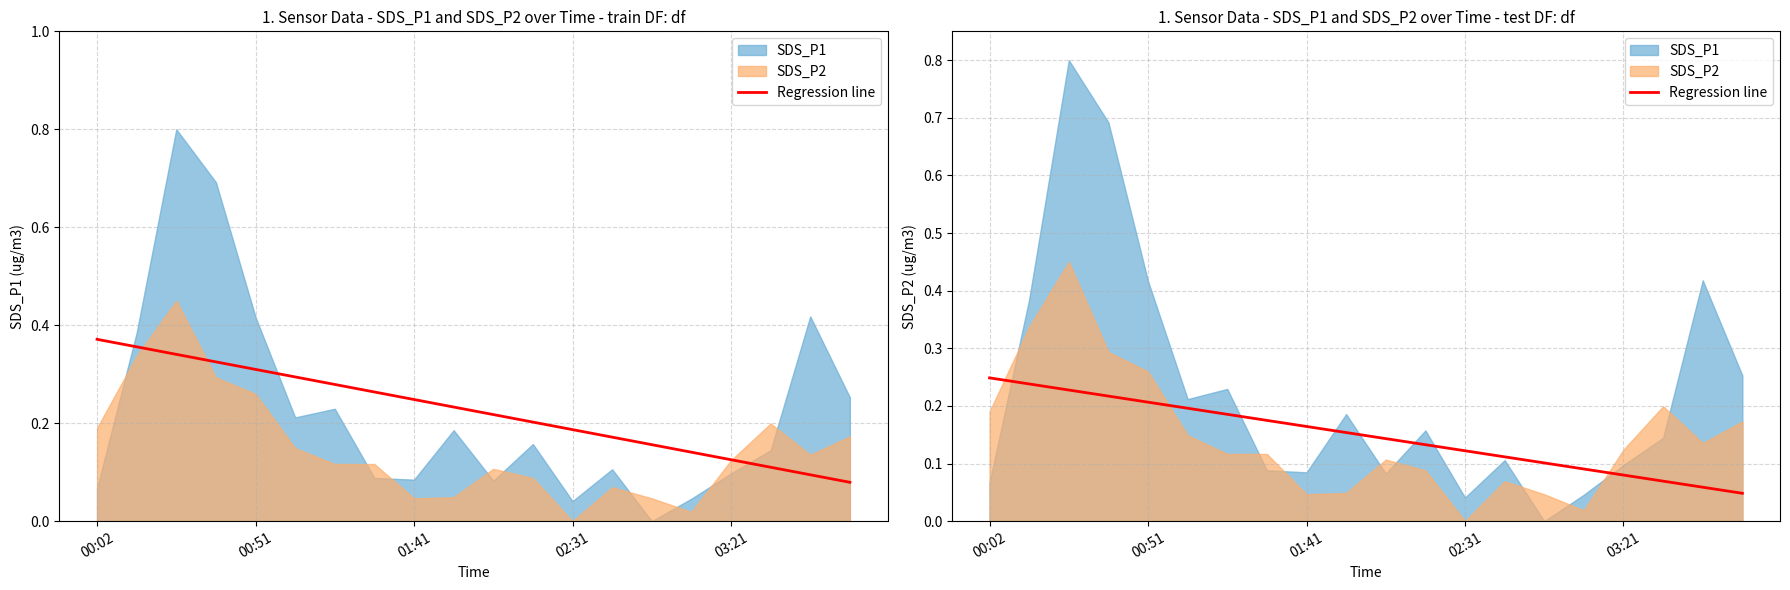

What position from the right is 00:02?

20